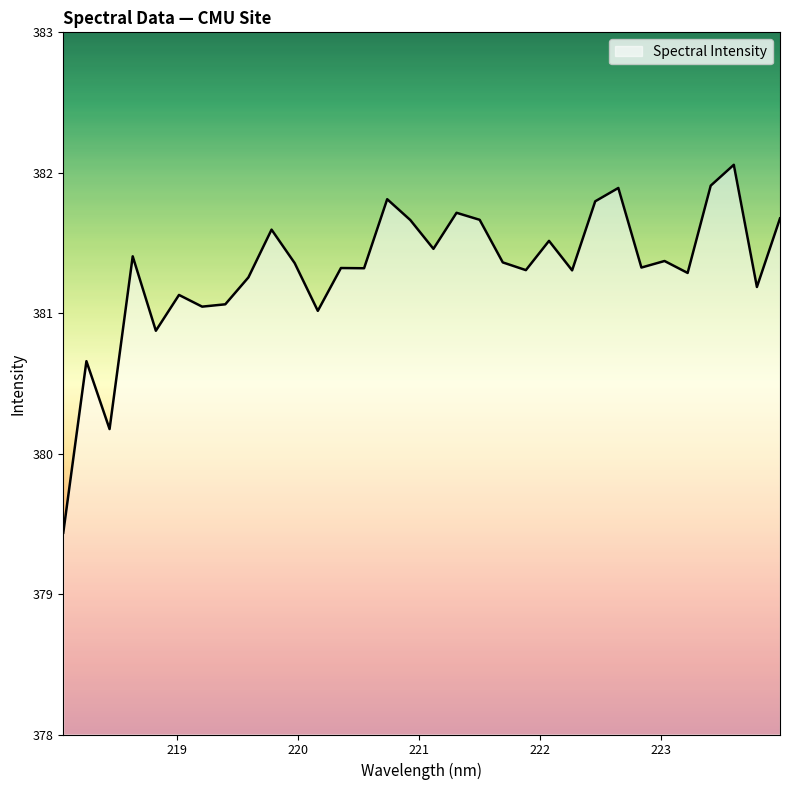

What is the greatest value displayed?

382.1